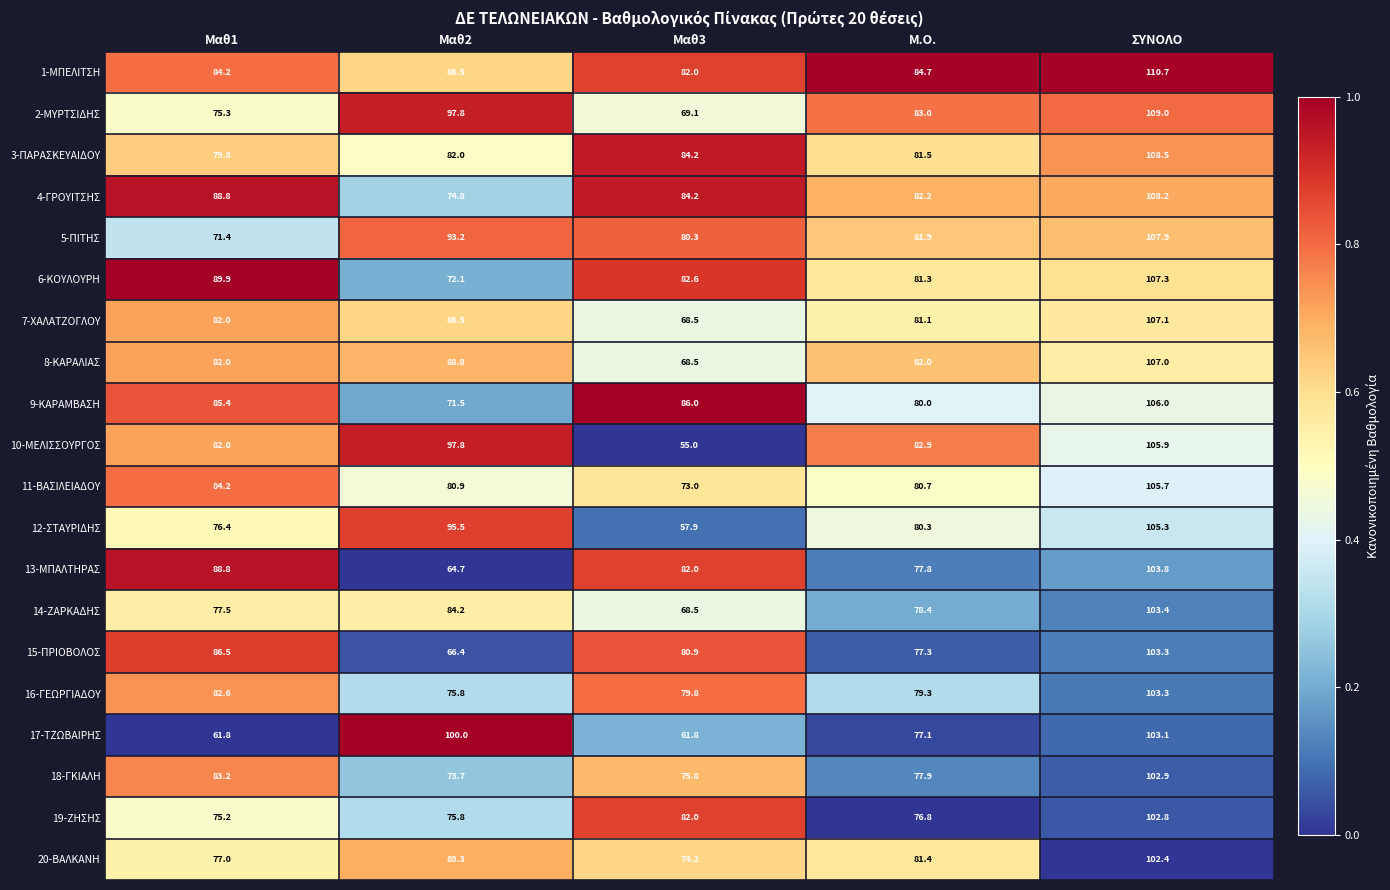

Which series changed the most between Μαθ1 and Μ.Ο.?

17-ΤΖΩΒΑΙΡΗΣ